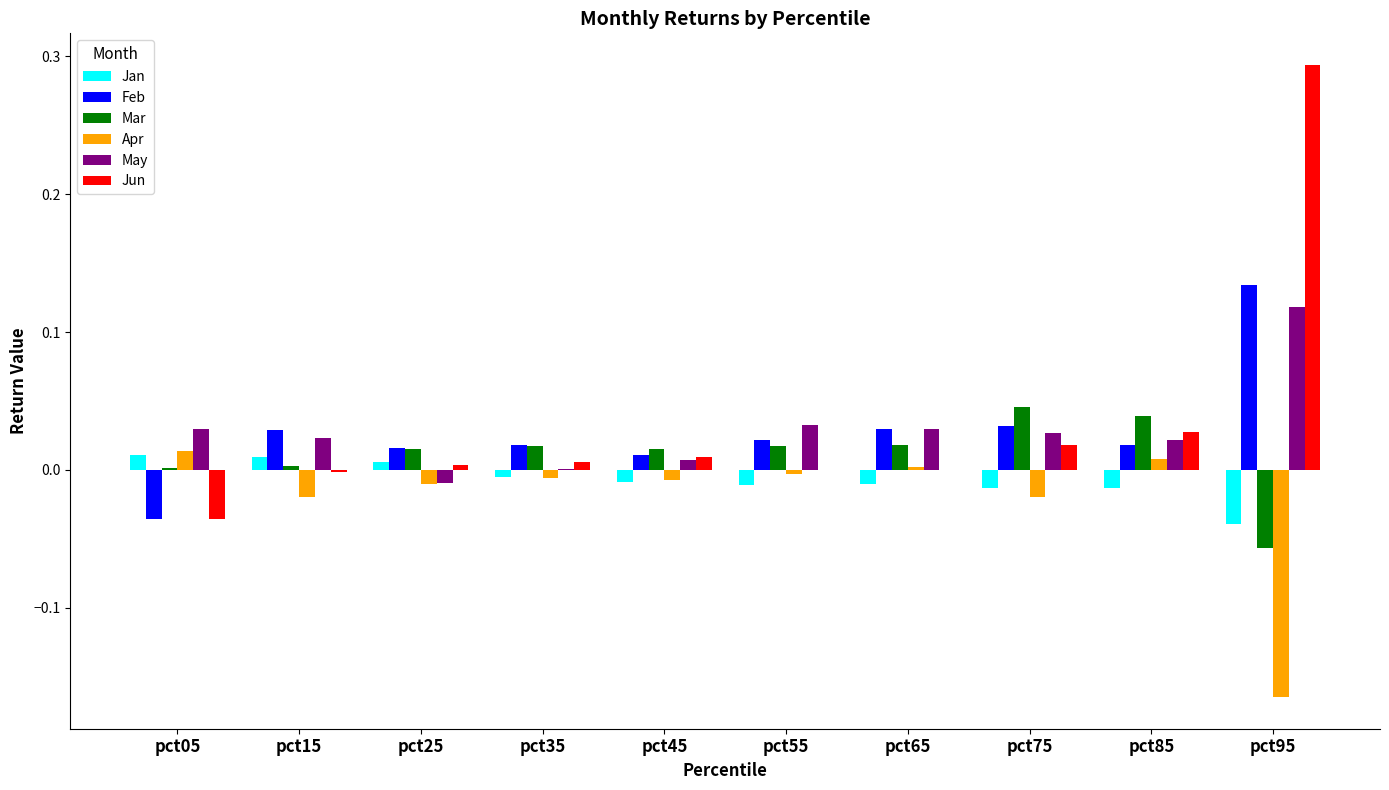

Is the value of Jan at pct65 greater than the value of Mar at pct15?

No